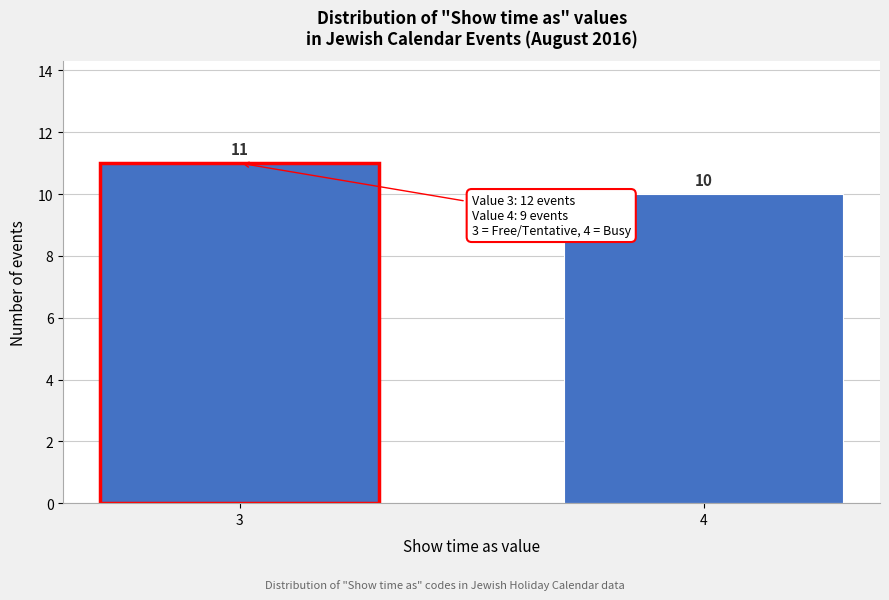

Reading left to right, what are all the values shown in this chart?

11	10